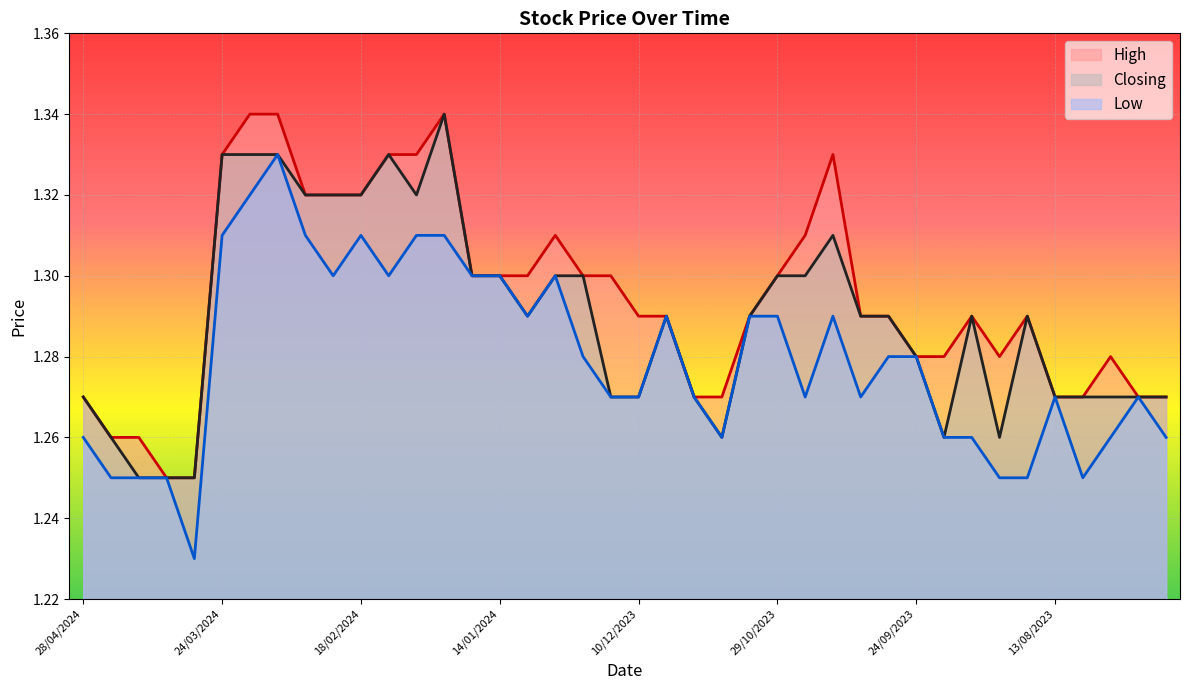

Between 21/01/2024 and 04/02/2024, which is larger?

04/02/2024